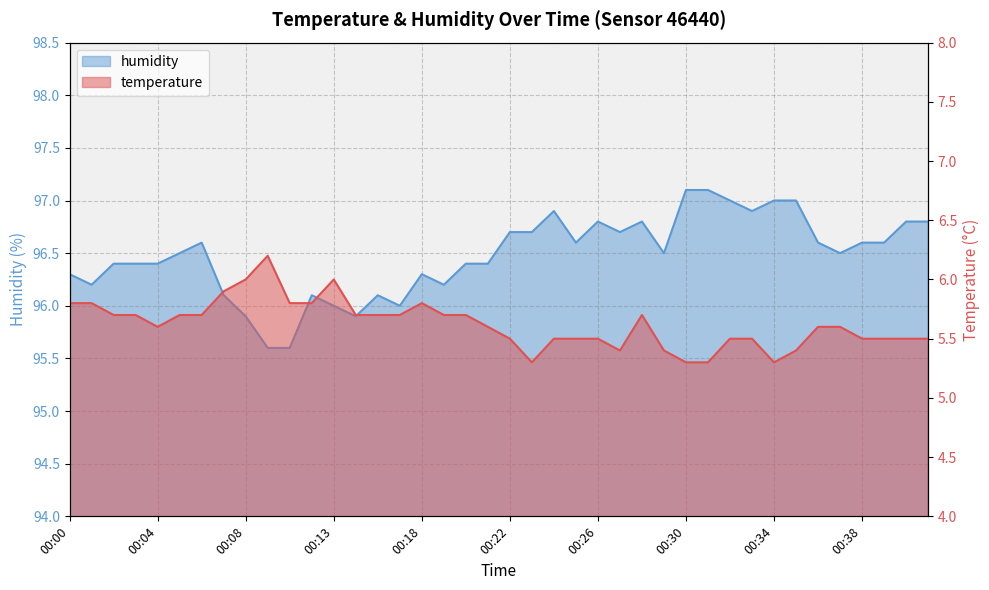

Rank the categories by temperature value from lowest to highest.

00:23, 00:30, 00:31, 00:34, 00:27, 00:29, 00:35, 00:22, 00:24, 00:25, 00:26, 00:32, 00:33, 00:38, 00:39, 00:40, 00:41, 00:04, 00:21, 00:36, 00:37, 00:02, 00:03, 00:05, 00:06, 00:15, 00:16, 00:17, 00:19, 00:20, 00:28, 00:00, 00:01, 00:11, 00:12, 00:18, 00:07, 00:08, 00:13, 00:10